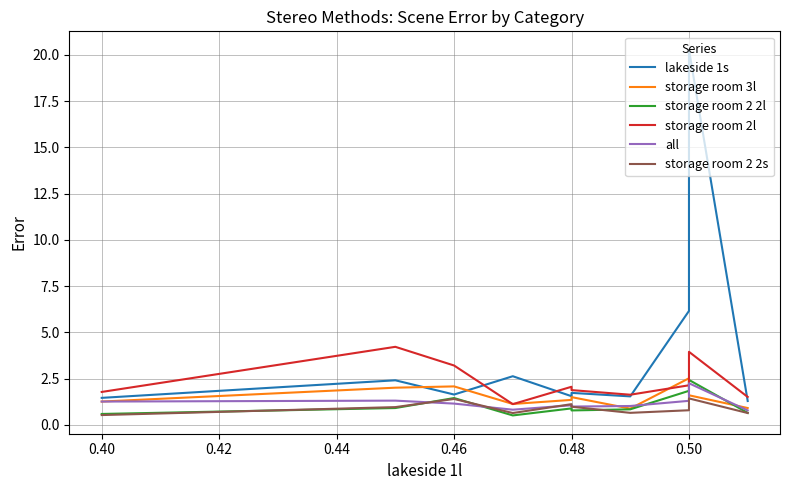

In storage room 3l, how many points are higher than both neighbors (excluding endpoints)?

3